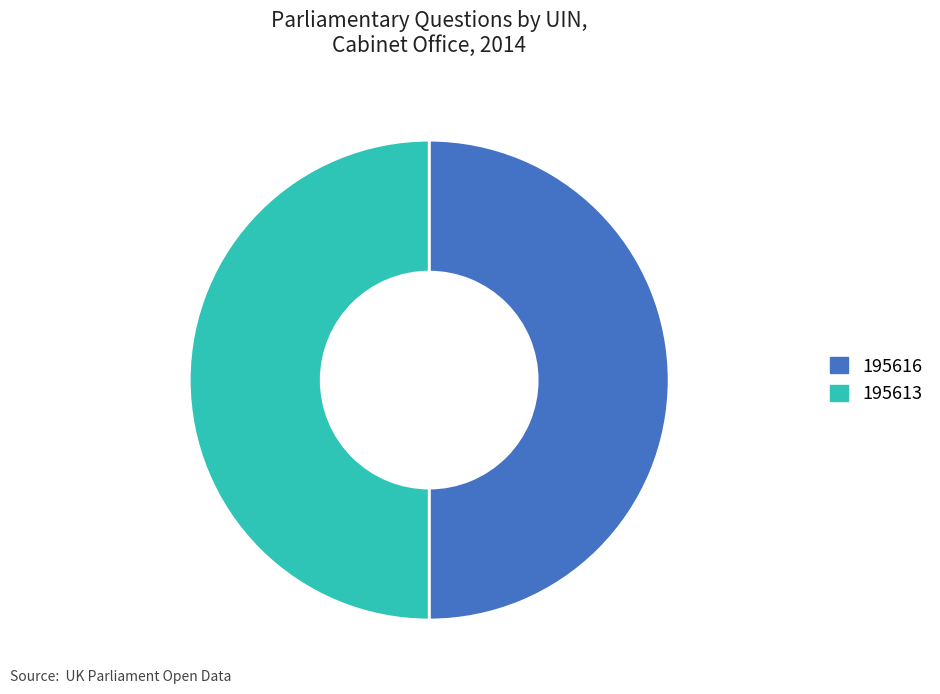

Is it true that 195616 is 35% of the pie?

False